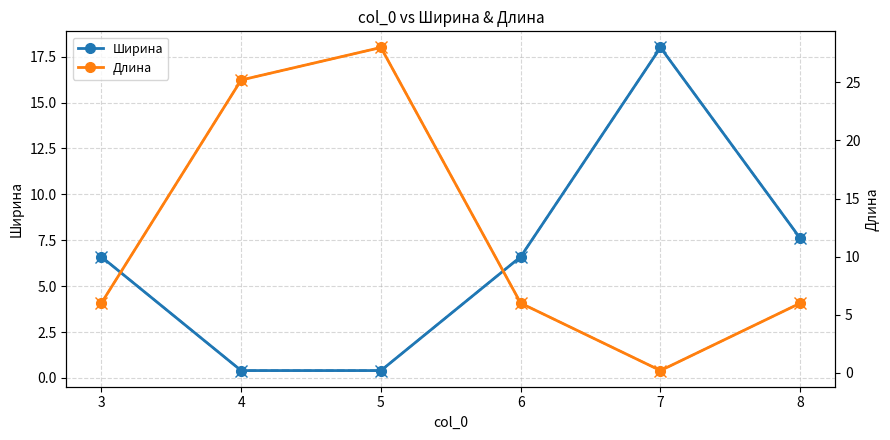

Which category has the lowest value across all series?

7